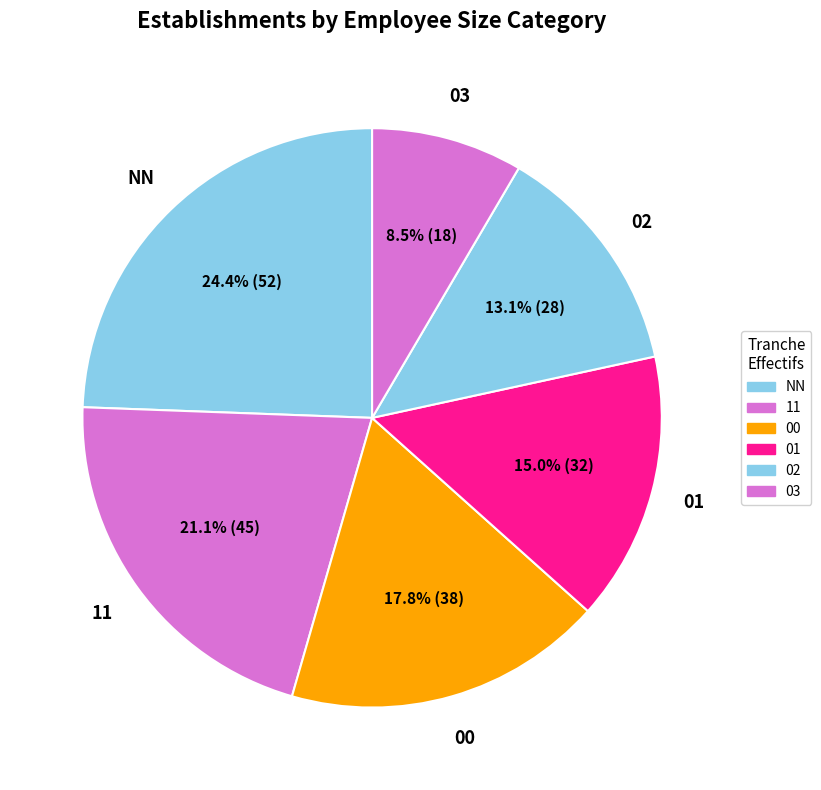

What is the smallest slice in the pie chart?

03